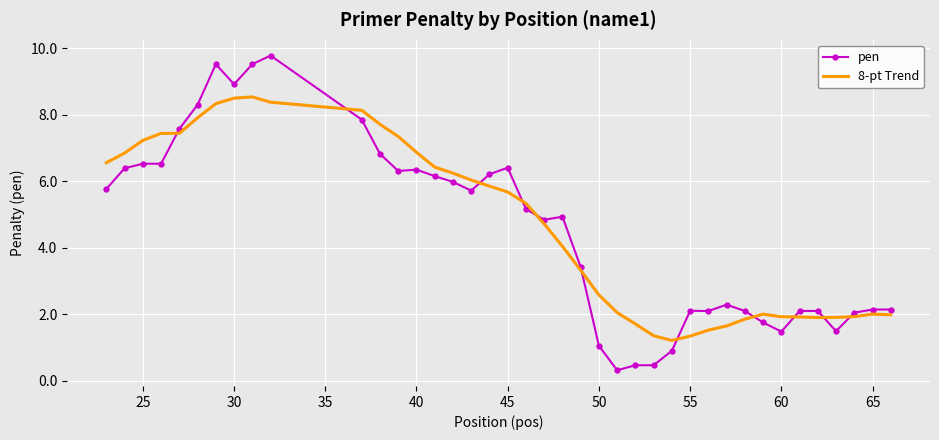

What is the average value of the 8-pt Trend series?

4.6